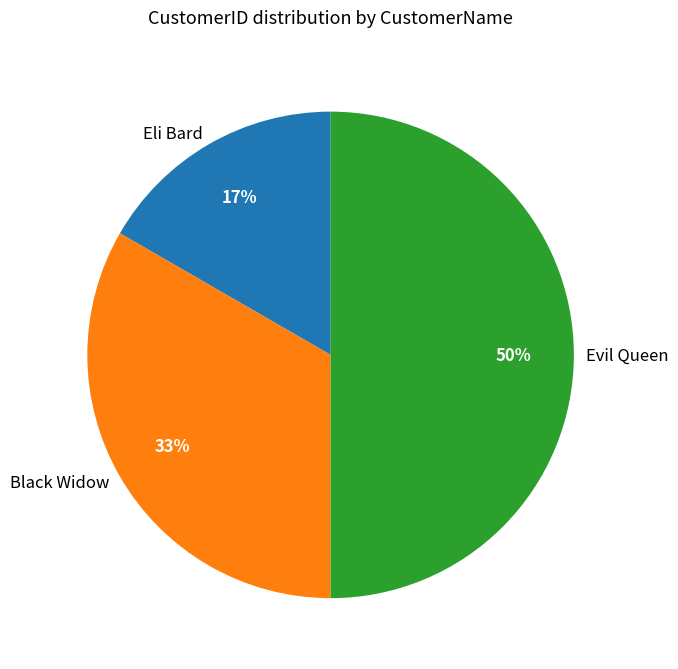

Combined, do Black Widow and Evil Queen account for over 50%?

Yes